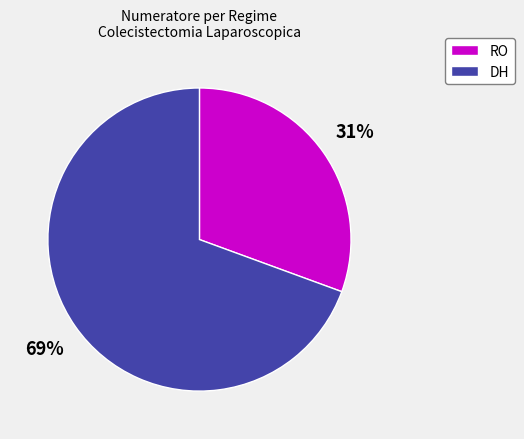

How many slices are in this pie chart?

2